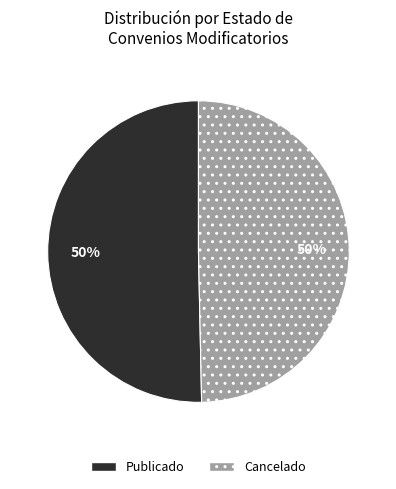

Is it true that Cancelado is 38% of the pie?

False